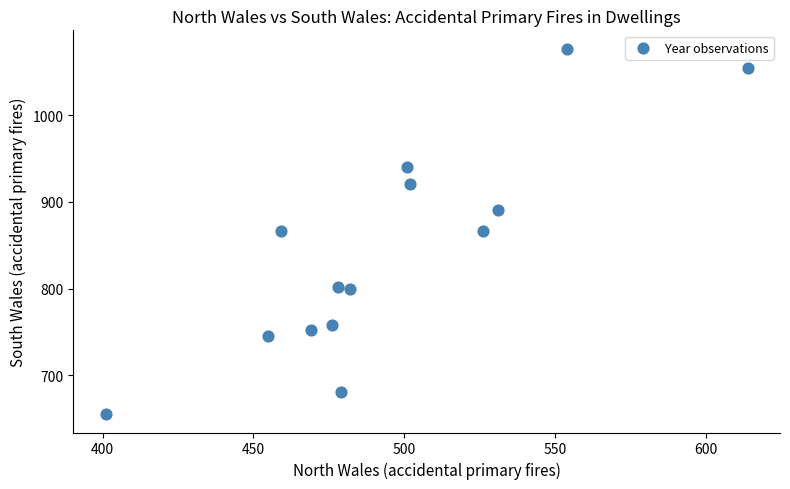

What is the range of Y values (max minus min)?

422.0